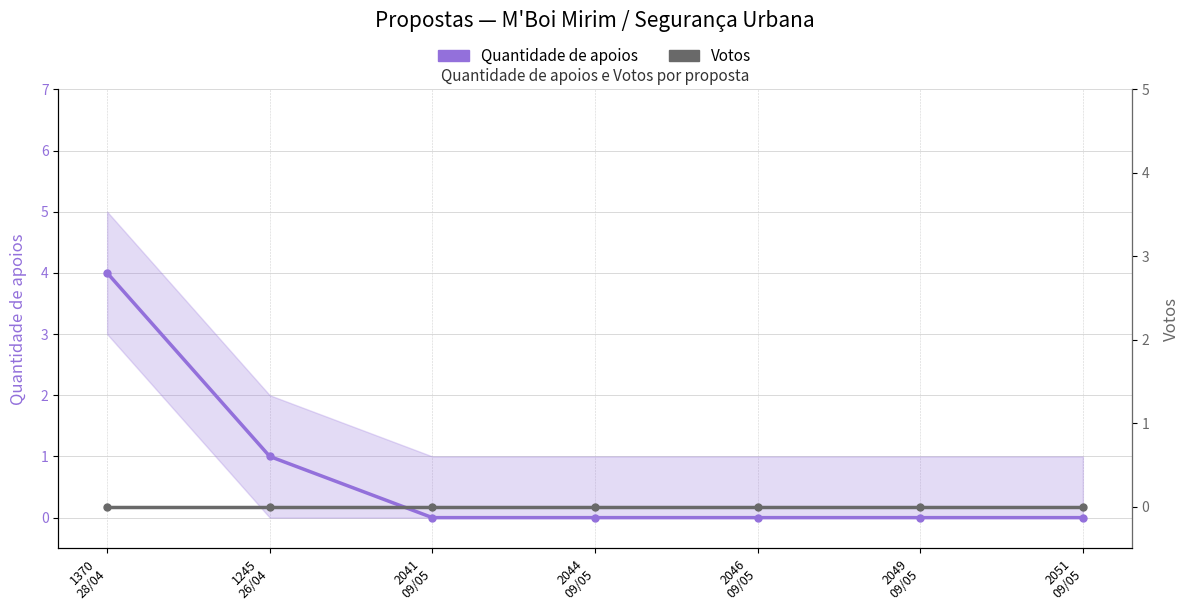

Which series changed the most between 1245
26/04 and 2046
09/05?

Quantidade de apoios